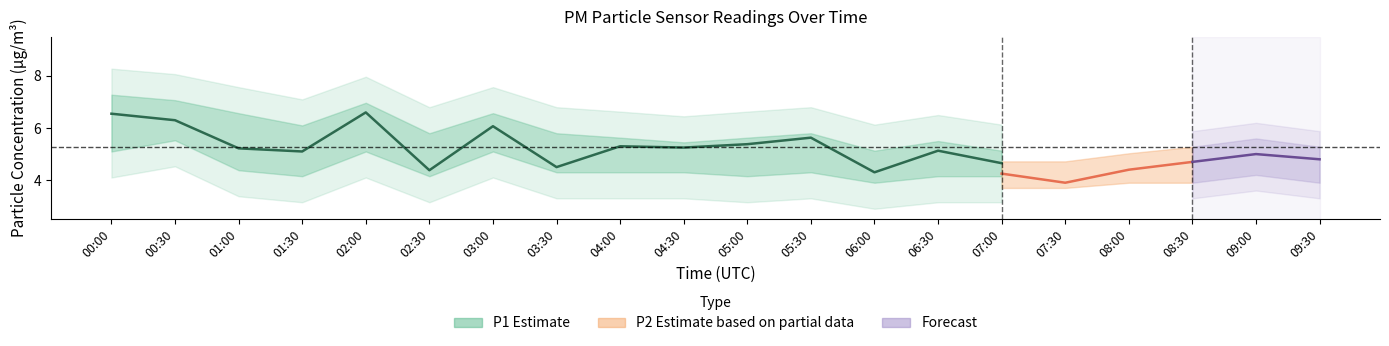

Between 05:30 and 07:30, which series saw the biggest shift?

P1